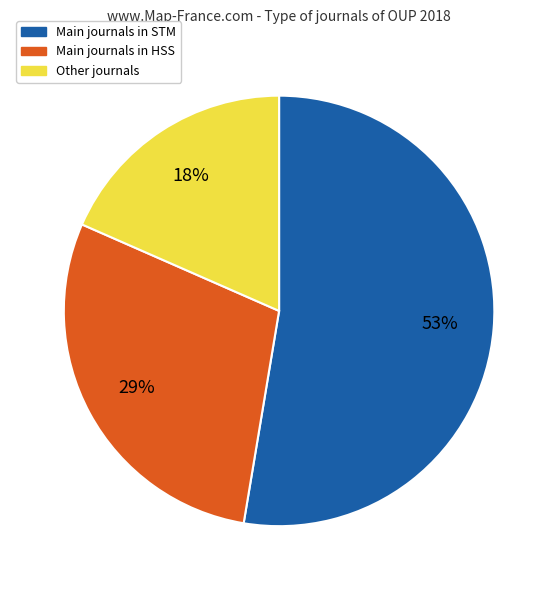

To the nearest percent, what is the average slice percentage?

33%